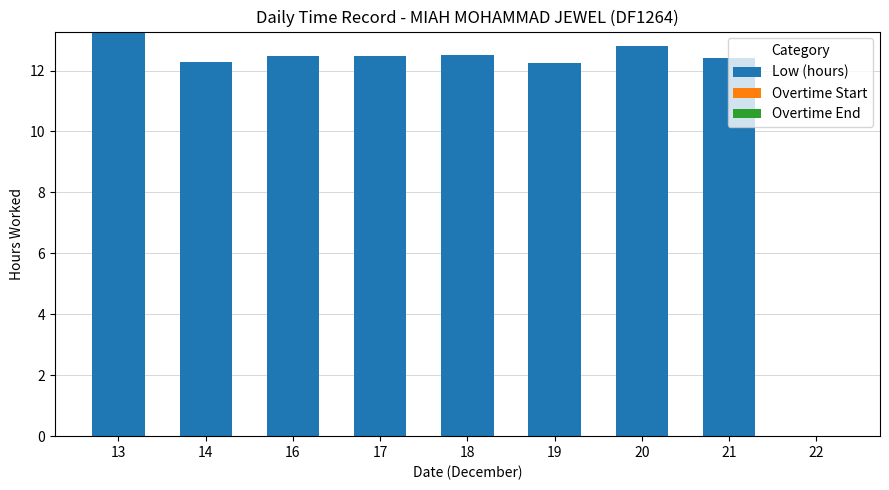

What is the sum of the values at 13 and 20?

26.1